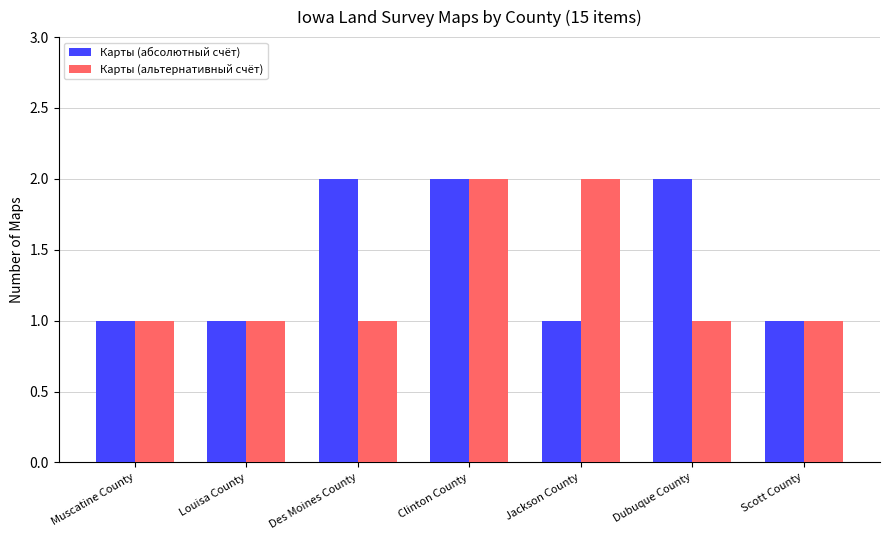

Which series has the largest total across all categories?

Карты (абсолютный счёт)